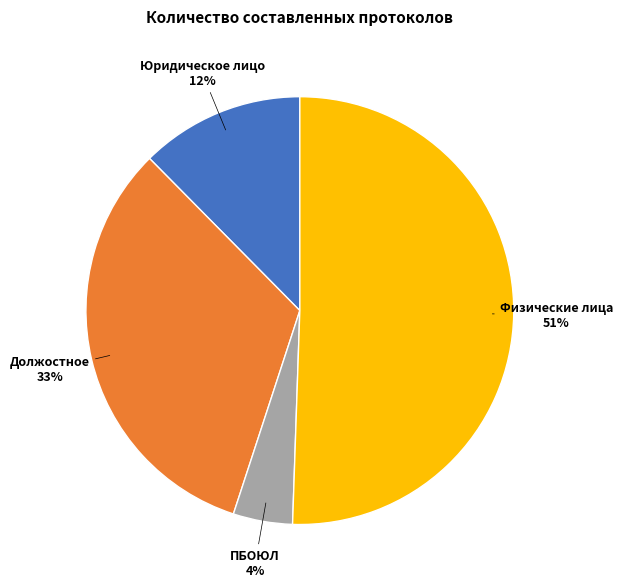

Is there a majority slice in this chart?

Yes